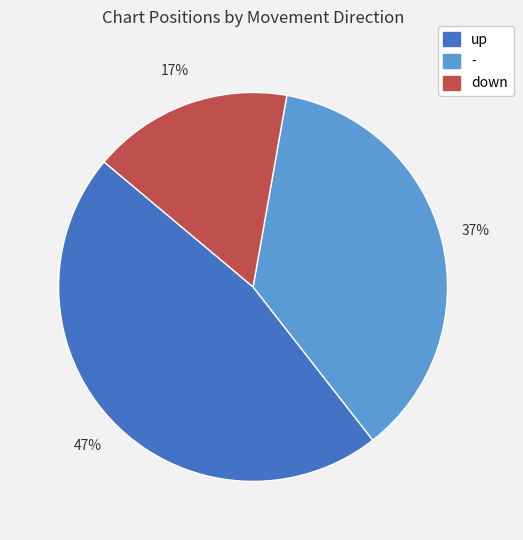

Do - and down together represent more than half of the pie?

Yes